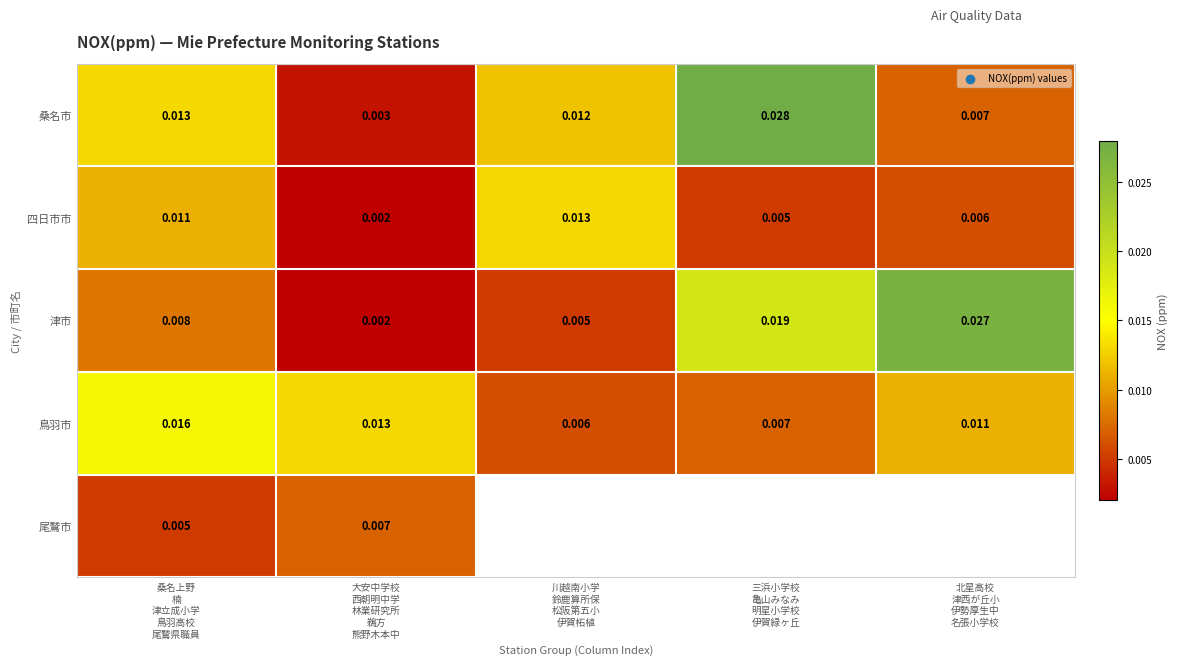

List the labels in order of 鳥羽市 value, smallest first.

川越南小学 鈴鹿算所保 松阪第五小 伊賀柘植, 三浜小学校 亀山みなみ 明星小学校 伊賀緑ヶ丘, 北星高校 津西が丘小 伊勢厚生中 名張小学校, 大安中学校 西朝明中学 林業研究所 鵜方 熊野木本中, 桑名上野 楠 津立成小学 鳥羽高校 尾鷲県職員